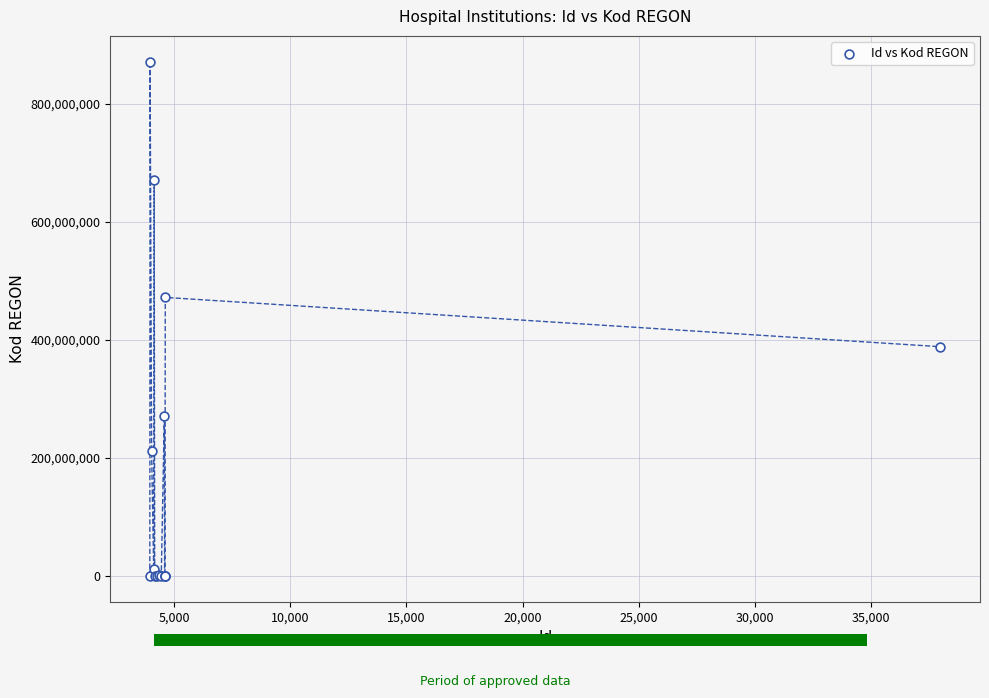

What Y value in the scatter plot is closest to 435918254?

472147559